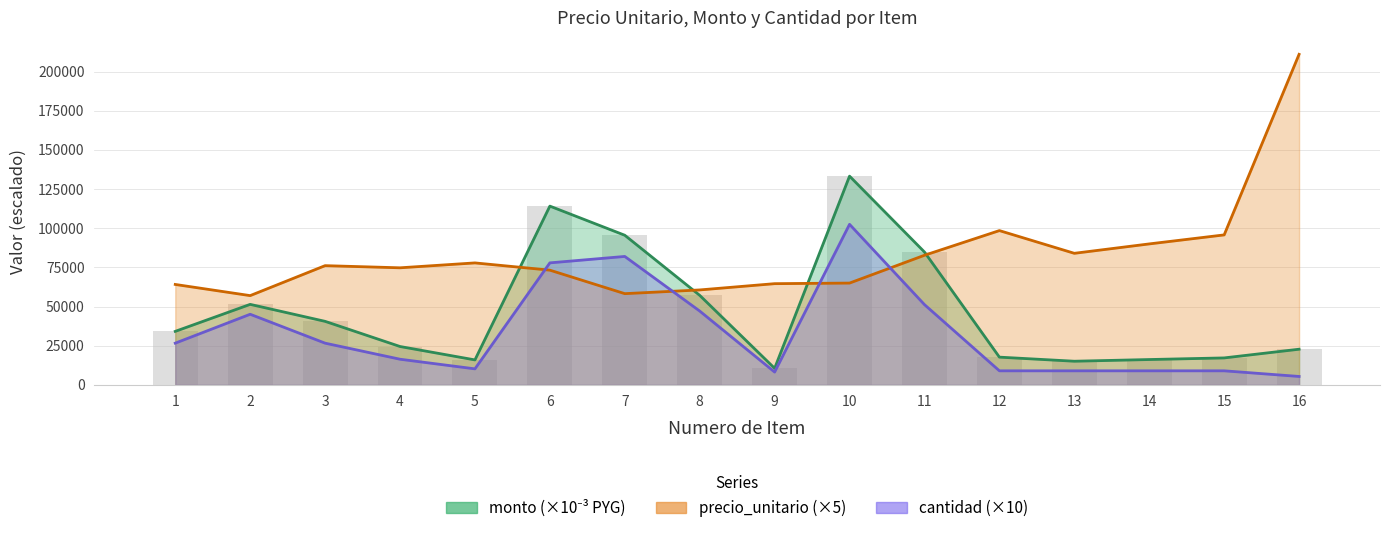

Reading left to right, extract all data points from this chart.

precio_unitario: 1=64125.0	2=57000.0	3=76125.0	4=74750.0	5=77875.0	6=73250.0	7=58250.0	8=60625.0	9=64625.0	10=65000.0	11=82750.0	12=98500.0	13=84000.0	14=90000.0	15=95750.0	16=211000.0
monto: 1=34178.6	2=51414.0	3=40574.6	4=24518.0	5=15964.4	6=114123.5	7=95530.0	8=57169.4	9=10598.5	10=133250.0	11=84818.8	12=17730.0	13=15120.0	14=16200.0	15=17235.0	16=22788.0
cantidad: 1=26650.0	2=45100.0	3=26650.0	4=16400.0	5=10250.0	6=77900.0	7=82000.0	8=47150.0	9=8200.0	10=102500.0	11=51250.0	12=9000.0	13=9000.0	14=9000.0	15=9000.0	16=5400.0